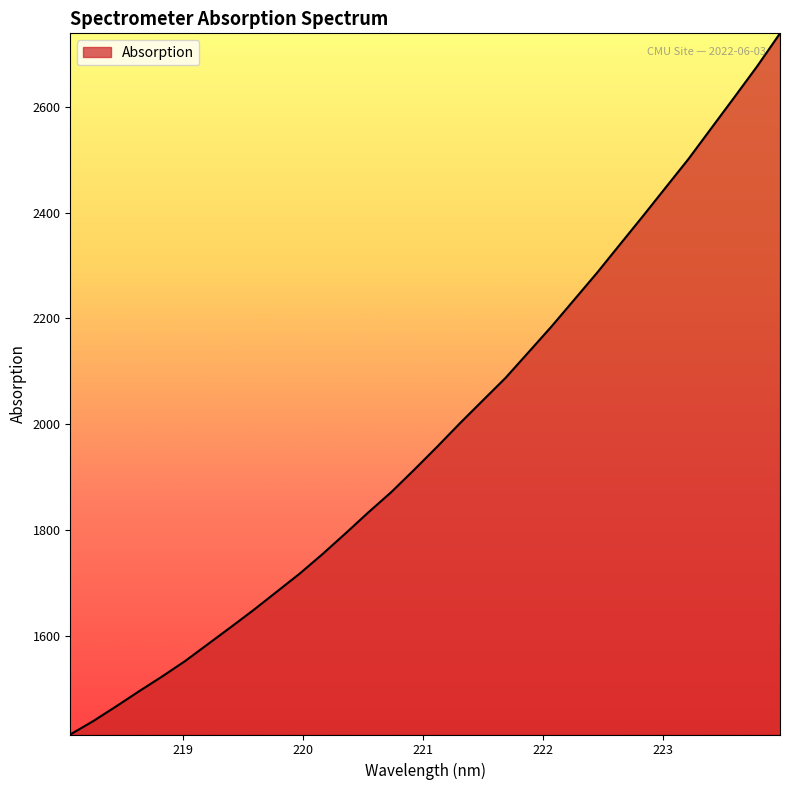

Does the chart display data point markers on the line(s)?

No